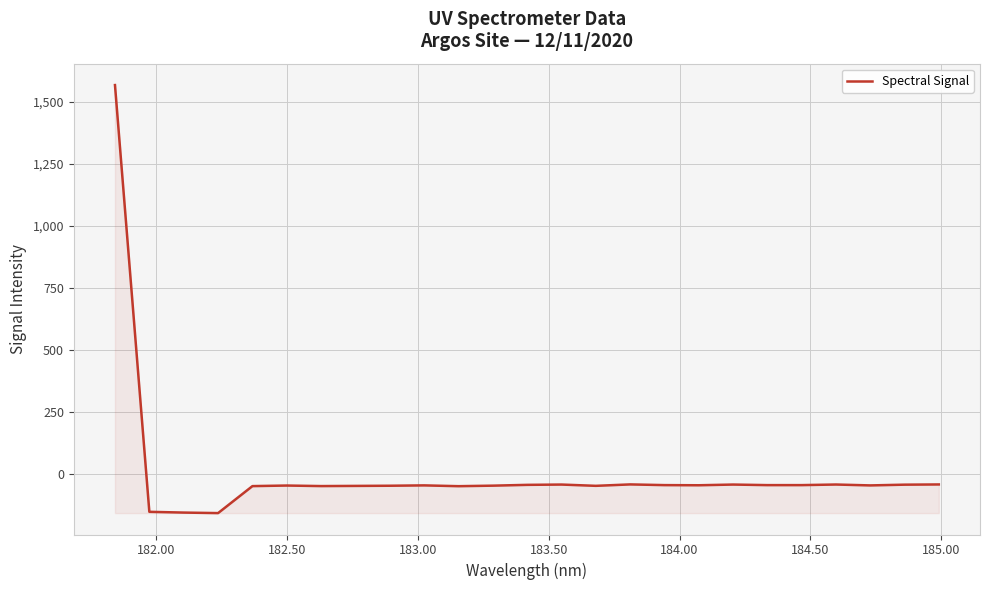

What is the smallest value displayed?

-157.4